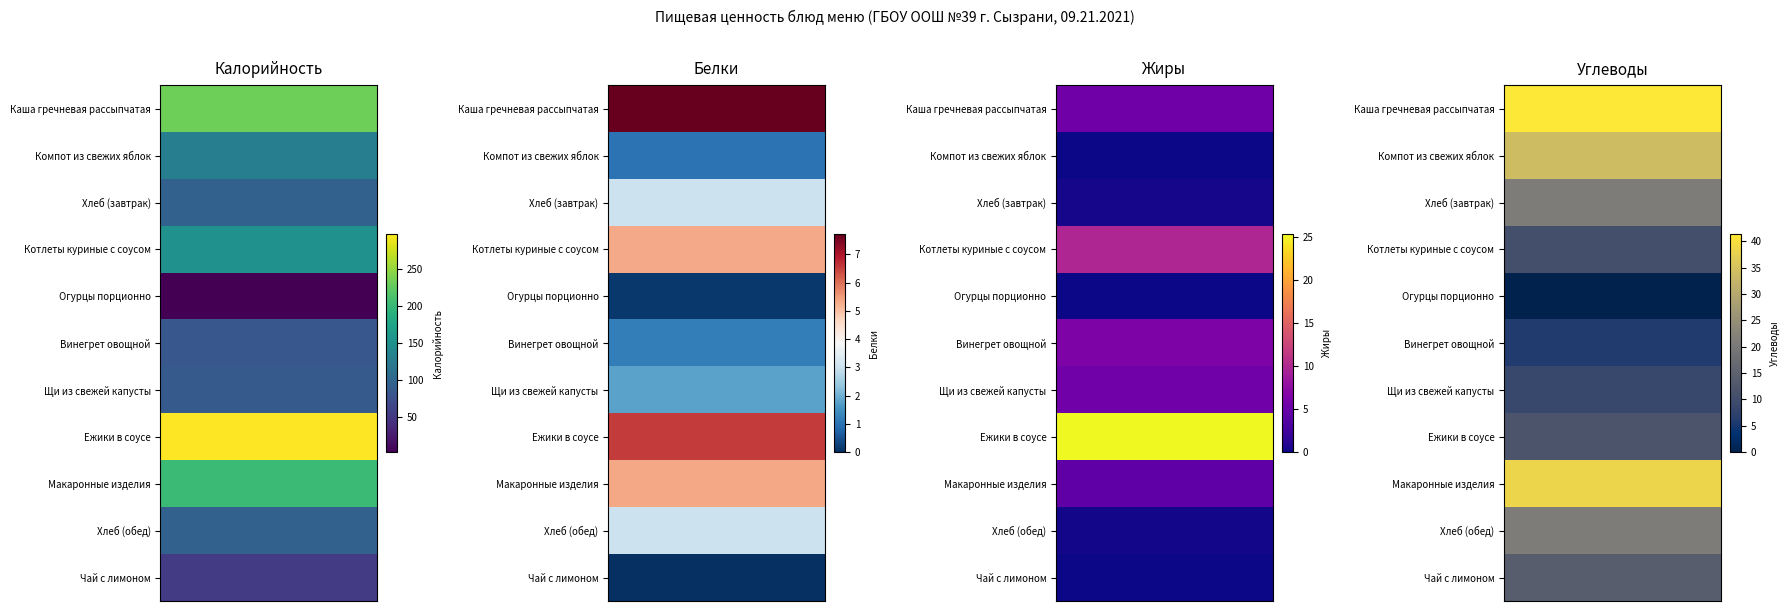

Is it true that Углеводы equals 14.6 at Щи из свежей капусты?

False